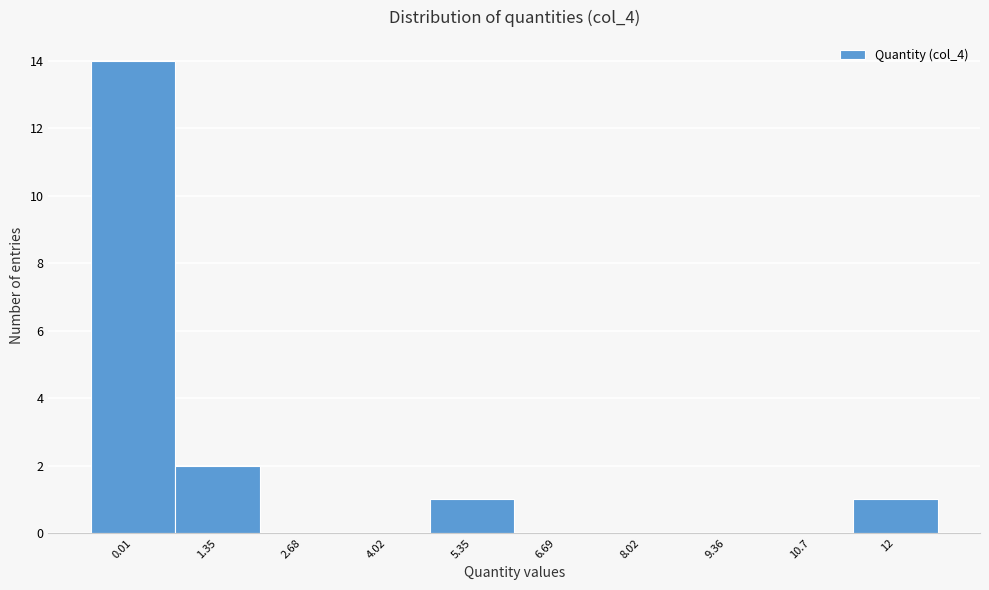

Reading left to right, extract all data points from this chart.

0.01=14	1.35=2	2.68=0	4.02=0	5.35=1	6.69=0	8.02=0	9.36=0	10.7=0	12=1